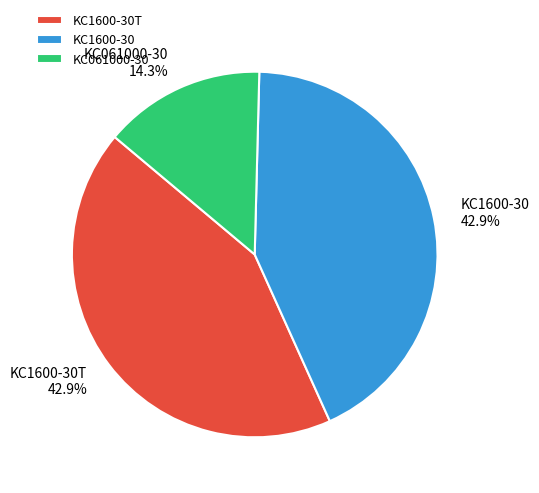

To the nearest percent, what is the average slice percentage?

33%